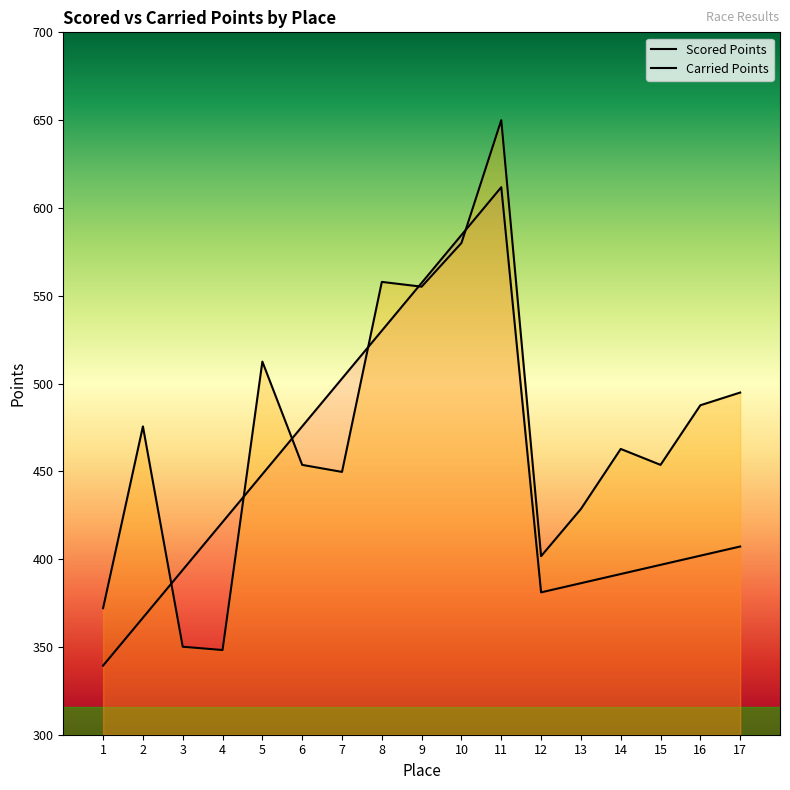

What is the total value across all series at 2?

842.2